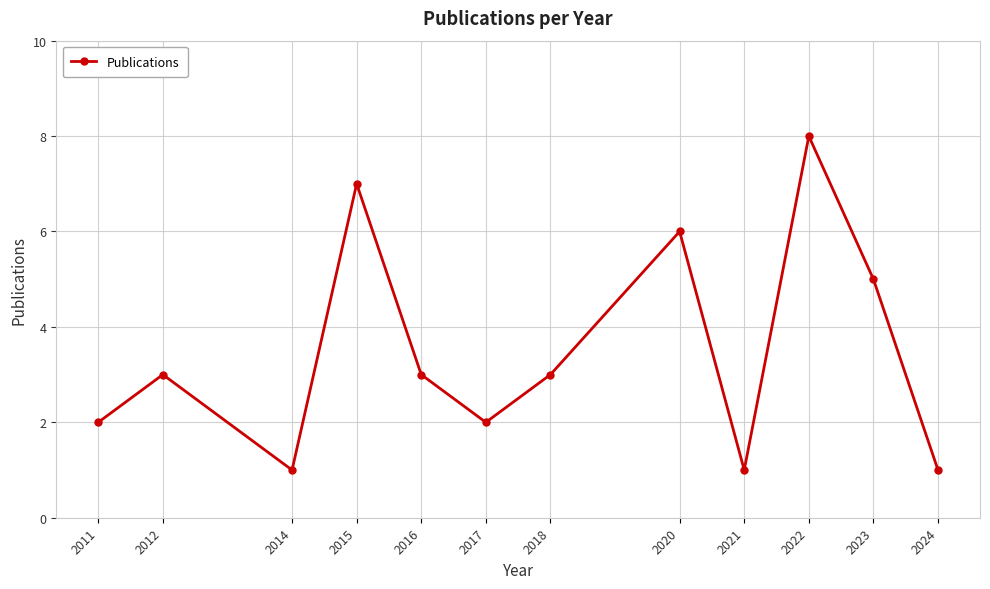

True or false: the data shows 8 at 2023.

False